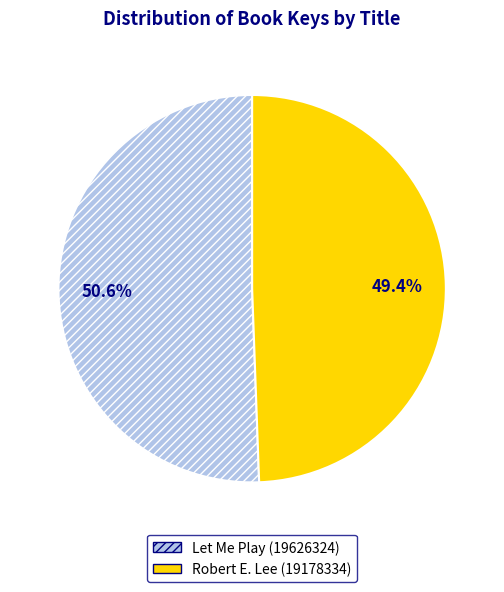

Rank the categories by value from lowest to highest.

Robert E. Lee (19178334), Let Me Play (19626324)